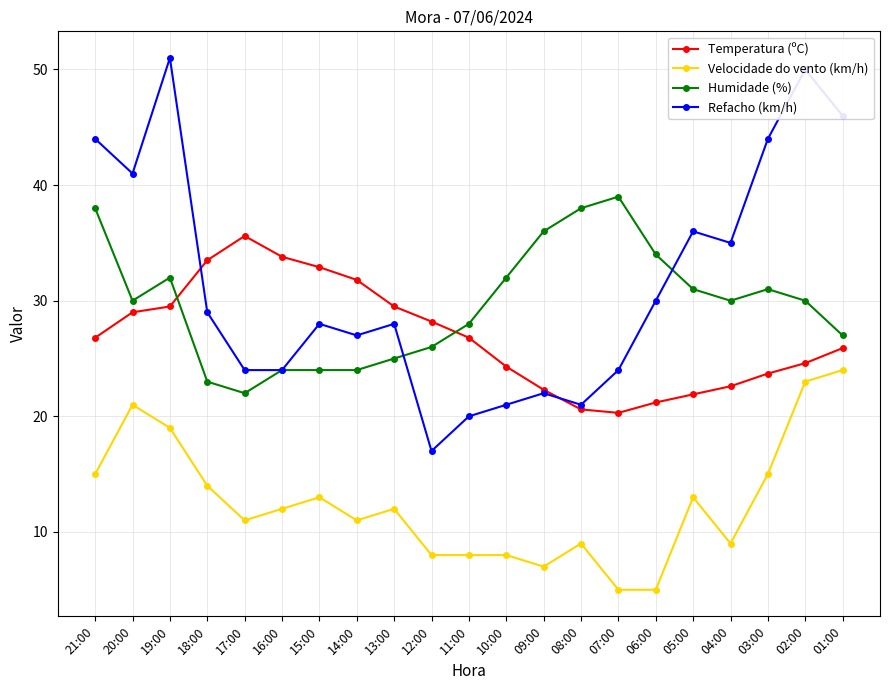

Reading left to right, list all the values displayed in this chart.

Temperatura (ºC): 26.8	29.0	29.5	33.5	35.6	33.8	32.9	31.8	29.5	28.2	26.8	24.3	22.3	20.6	20.3	21.2	21.9	22.6	23.7	24.6	25.9
Velocidade do vento (km/h): 15.0	21.0	19.0	14.0	11.0	12.0	13.0	11.0	12.0	8.0	8.0	8.0	7.0	9.0	5.0	5.0	13.0	9.0	15.0	23.0	24.0
Humidade (%): 38.0	30.0	32.0	23.0	22.0	24.0	24.0	24.0	25.0	26.0	28.0	32.0	36.0	38.0	39.0	34.0	31.0	30.0	31.0	30.0	27.0
Refacho (km/h): 44.0	41.0	51.0	29.0	24.0	24.0	28.0	27.0	28.0	17.0	20.0	21.0	22.0	21.0	24.0	30.0	36.0	35.0	44.0	50.0	46.0